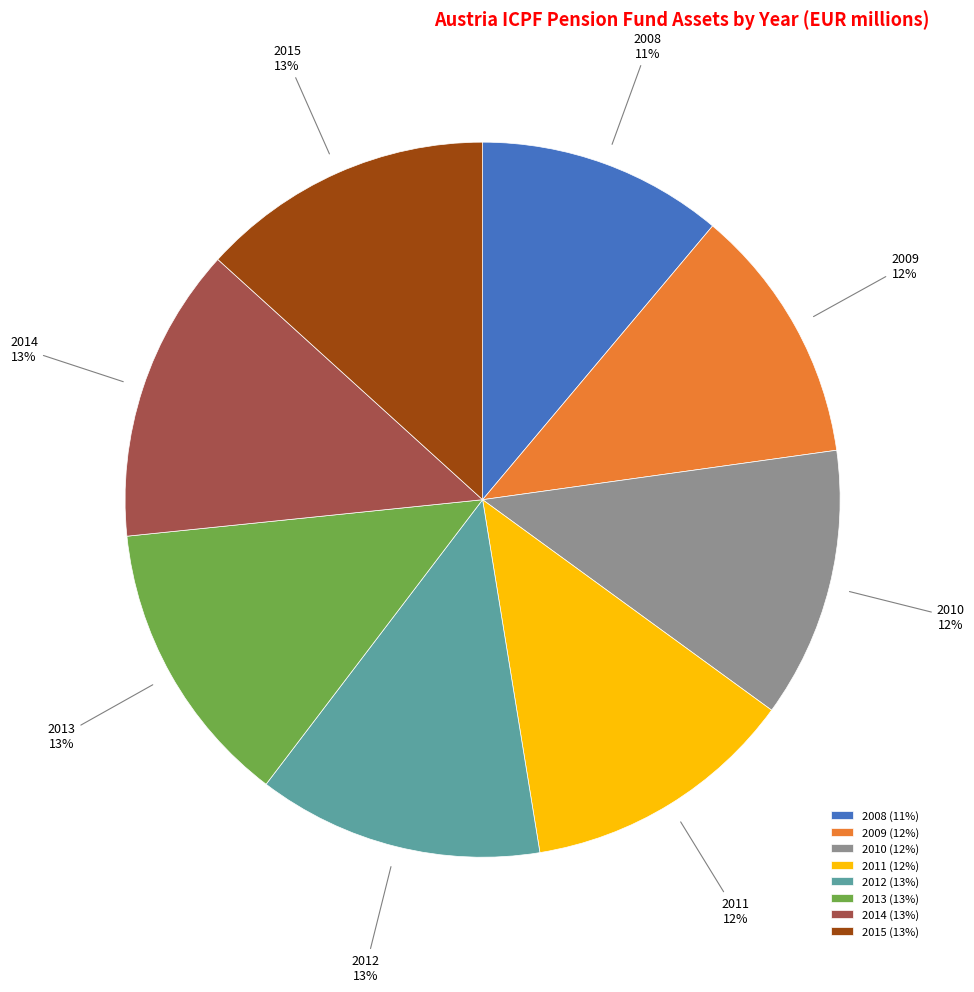

Is it true that 2012 is 25% of the pie?

False